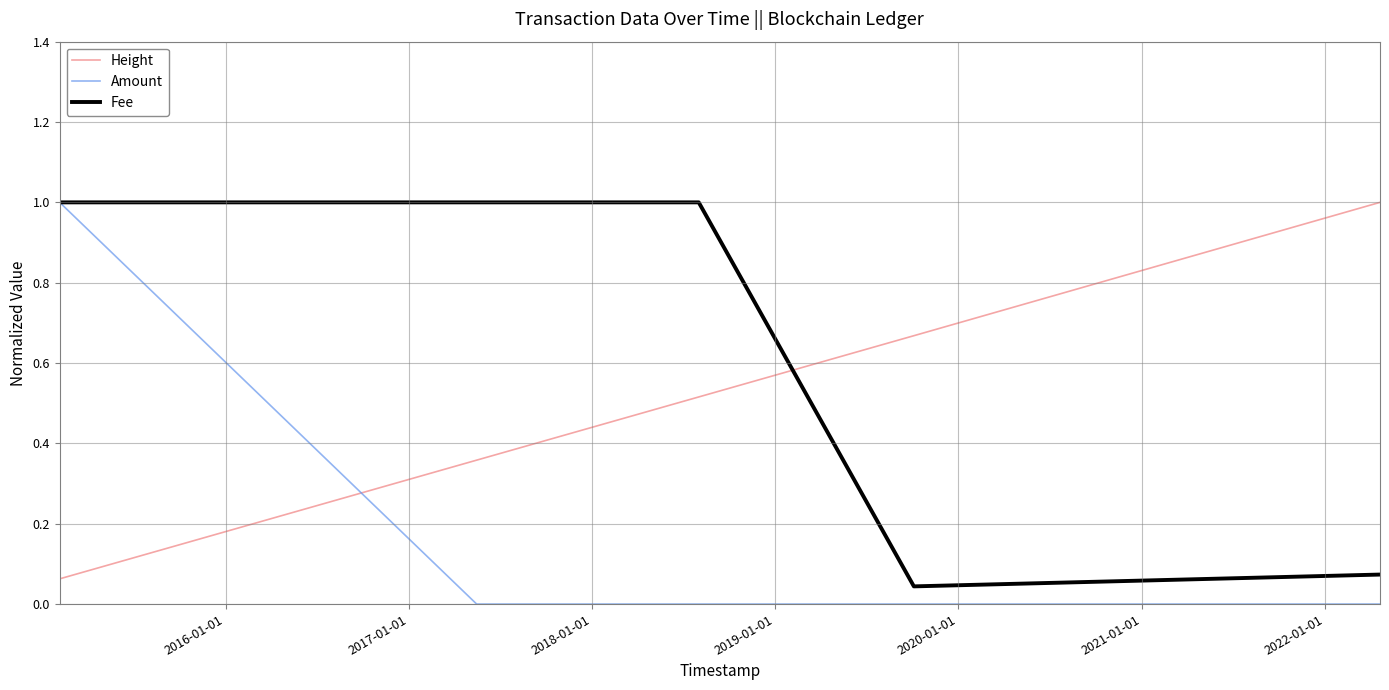

Which series has the largest total across all categories?

Fee